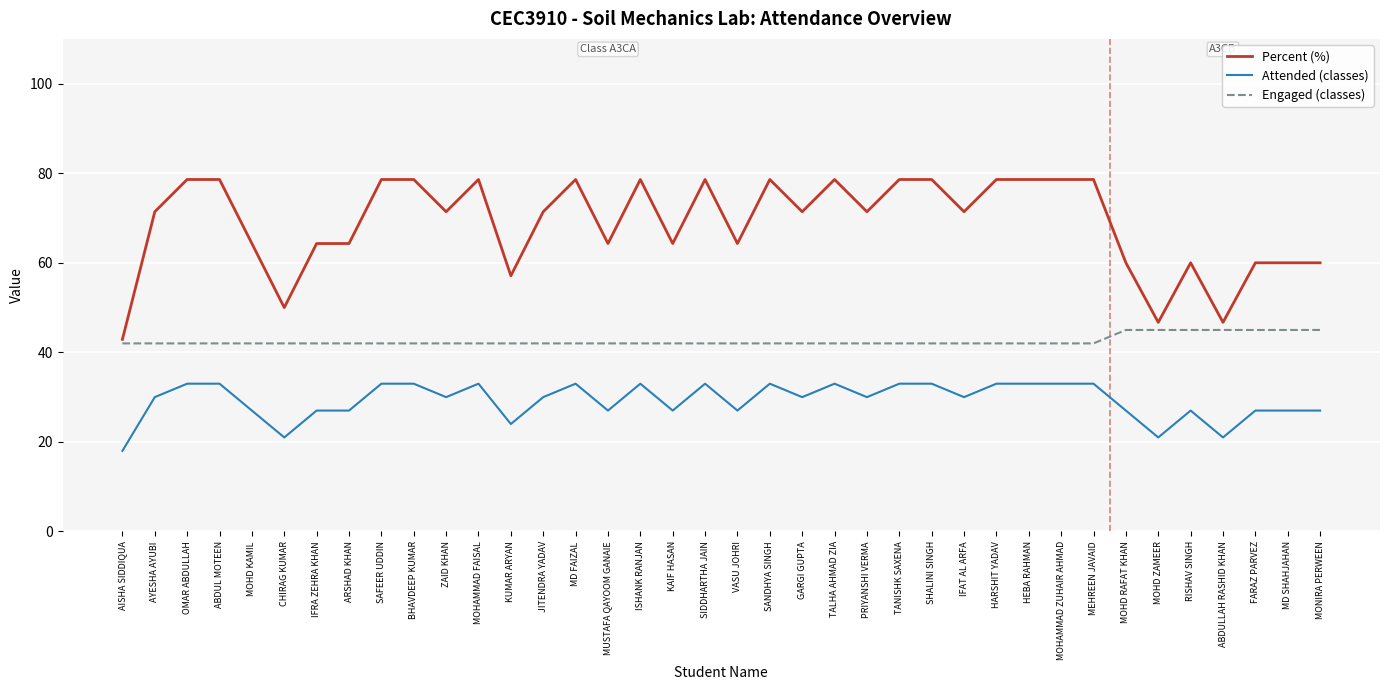

True or false: Attended (classes) has more than 1 interior local peaks.

True